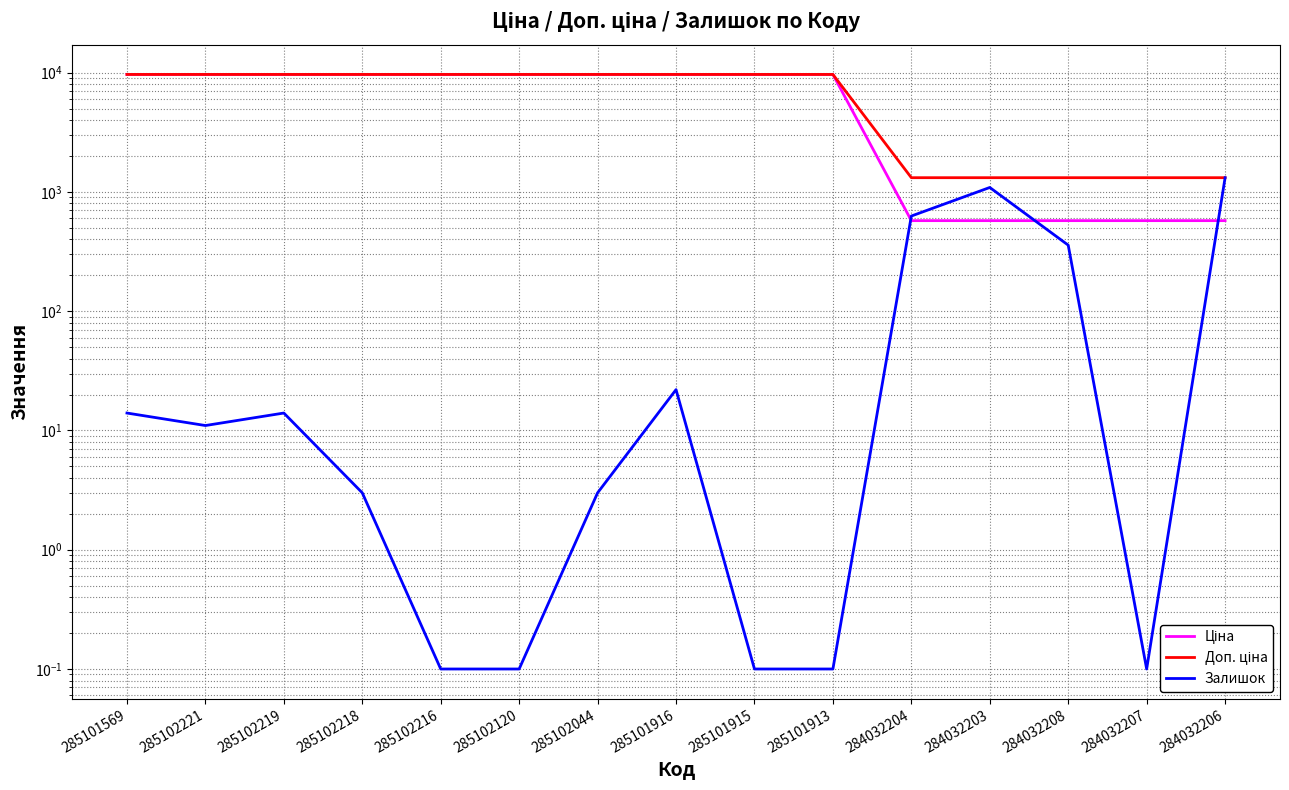

What is the value of the Доп. ціна point at the 11th from the left?

1316.7